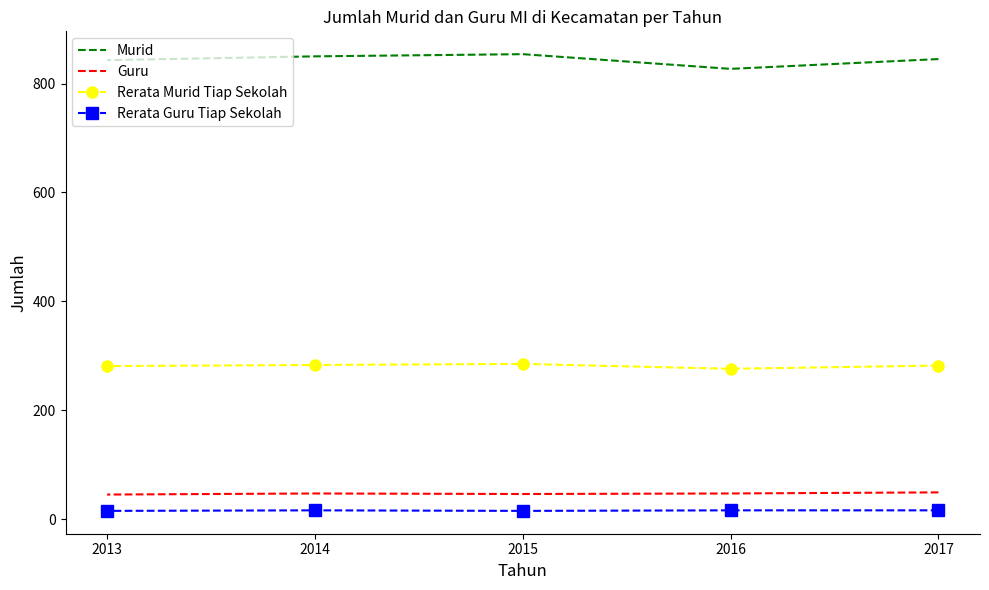

True or false: Murid and Rerata Murid Tiap Sekolah cross at least once.

False